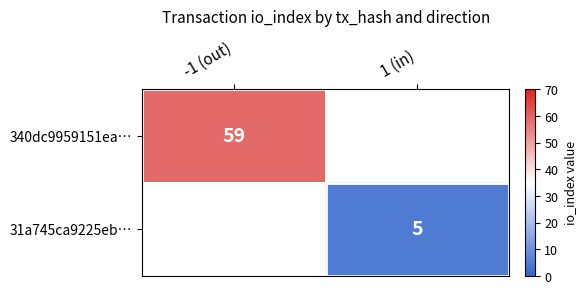

The value of 31a745ca9225eb… at 1 (in) is 8. True or false?

False